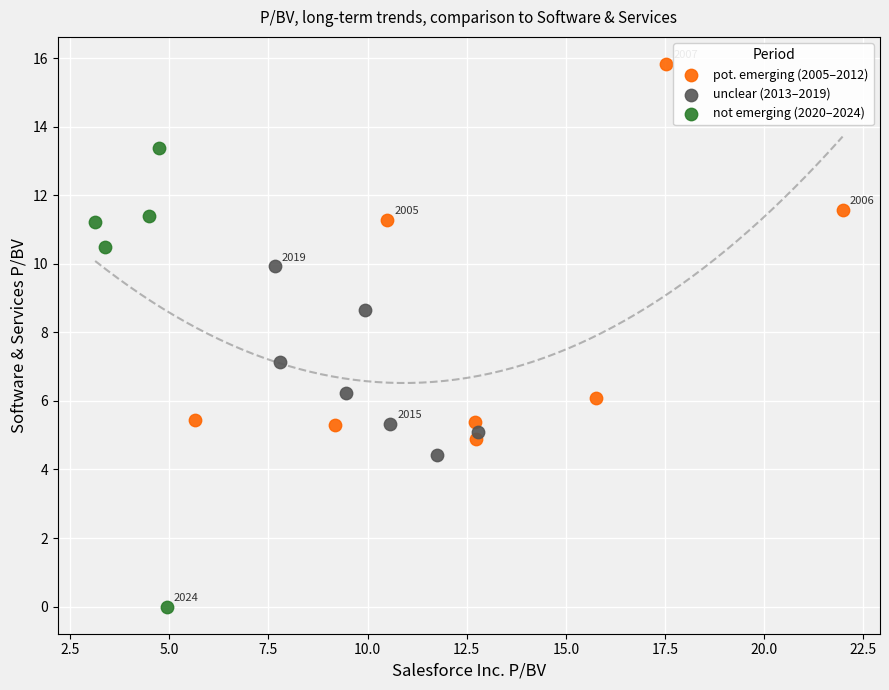

Which series has the widest spread of Y values?

not emerging (2020–2024)